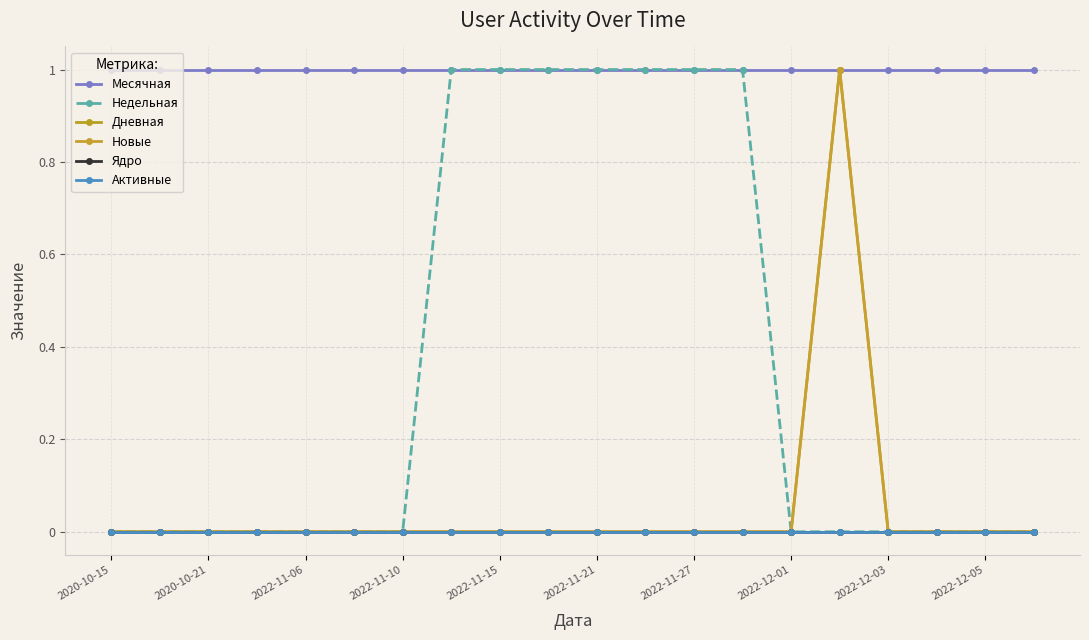

Is this an area chart (filled region under the line)?

No